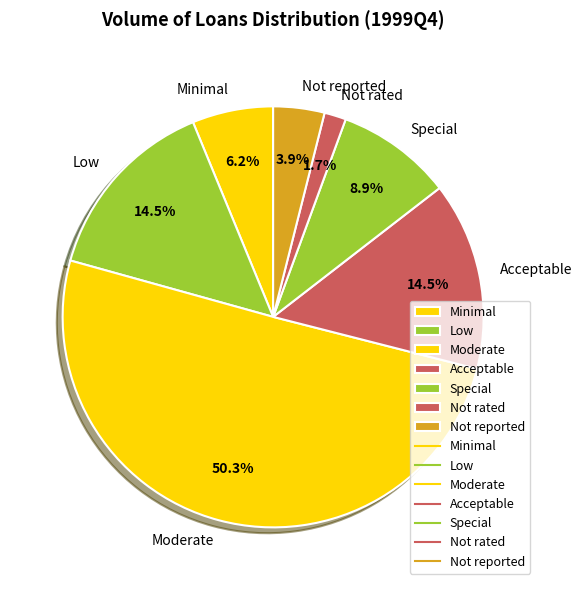

What is the total percentage of Minimal and Low?

20.7%